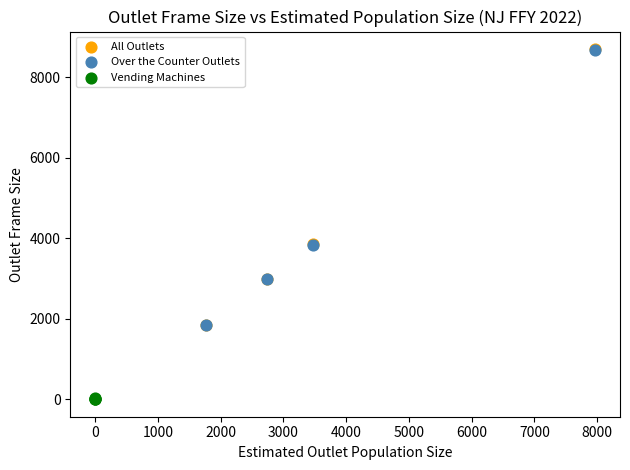

Which series reaches the minimum Y coordinate?

Vending Machines